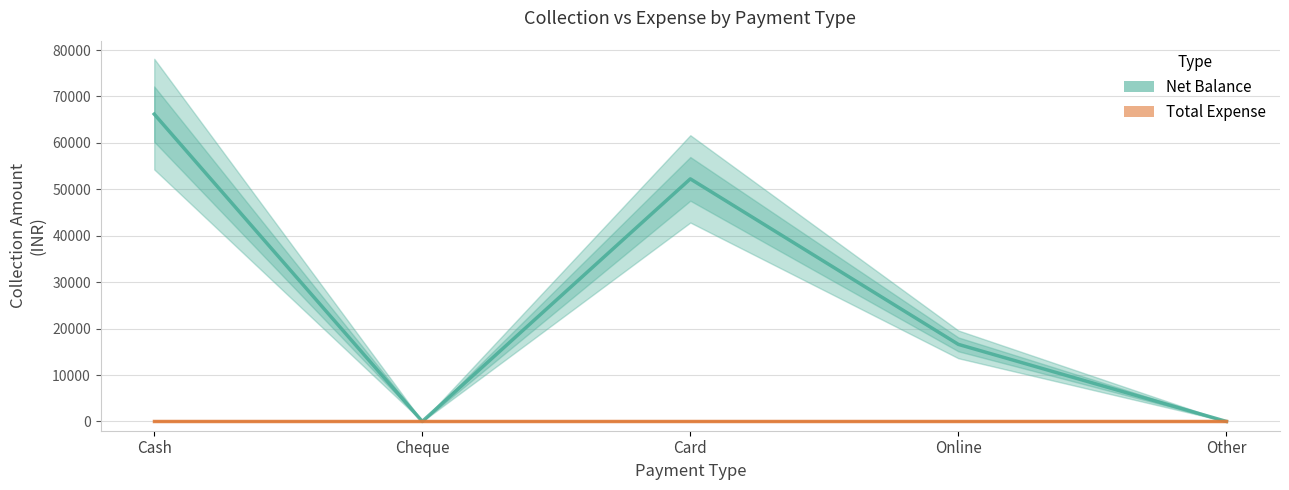

Which series has the largest total across all categories?

Net Balance